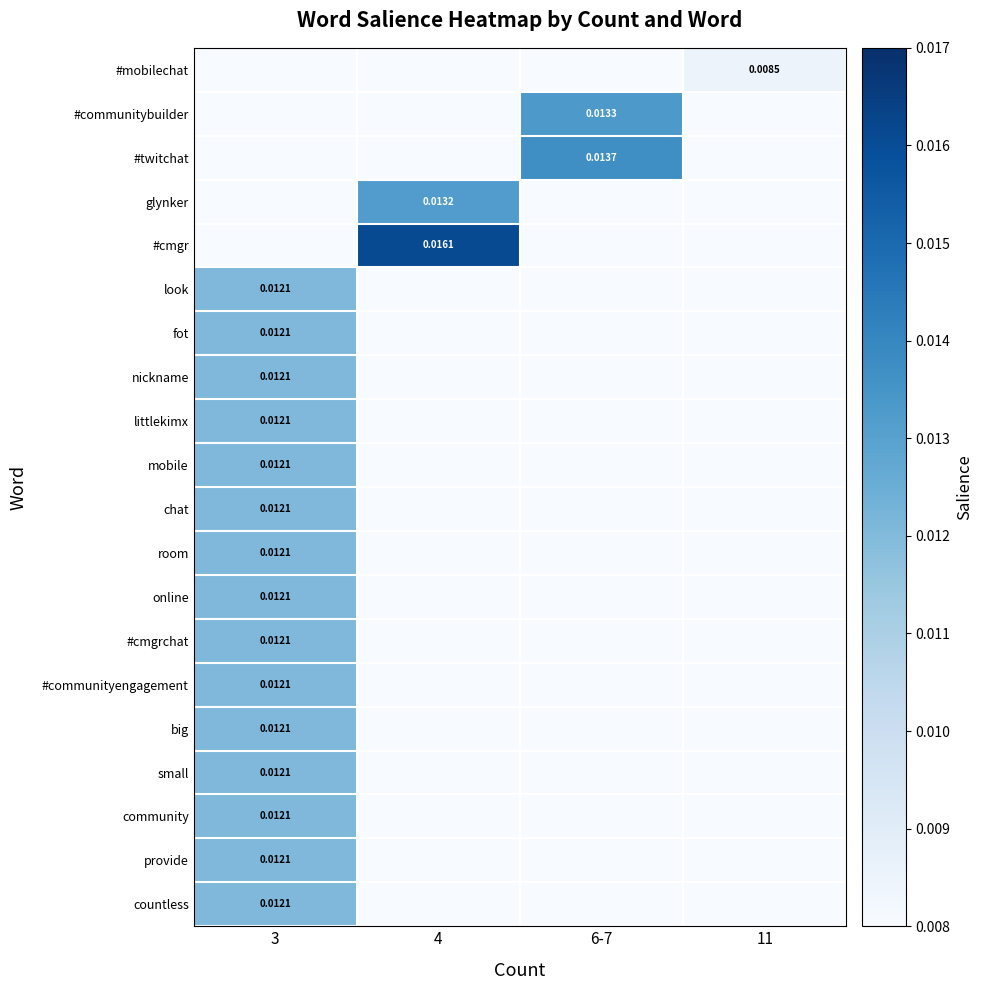

At which category is the sum across all series the highest?

3